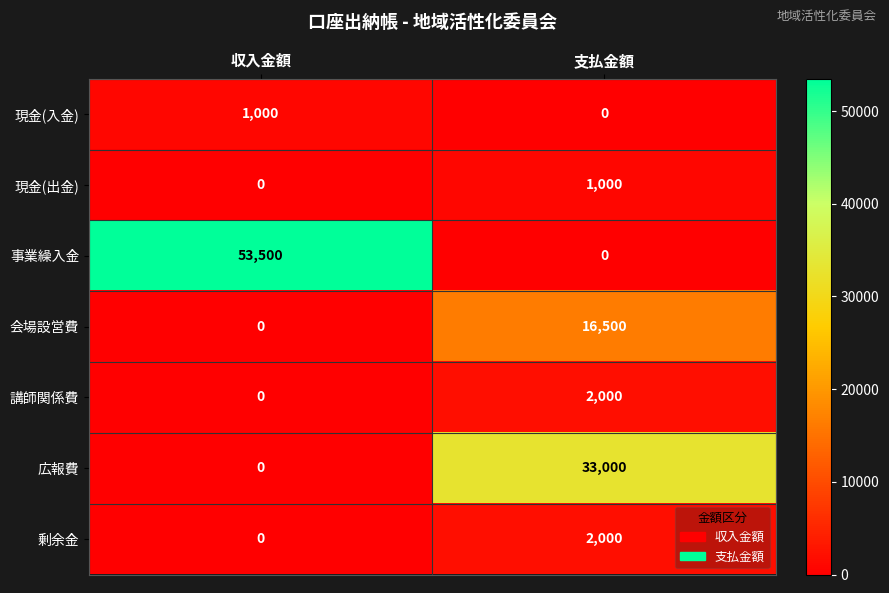

The value of 会場設営費 at 支払金額 is 23736. True or false?

False